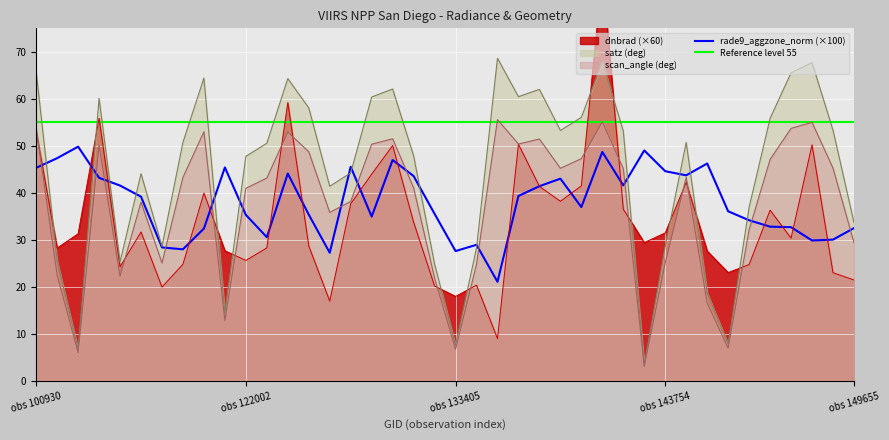

What is the lowest value of the scan_angle (deg) series?

3.0